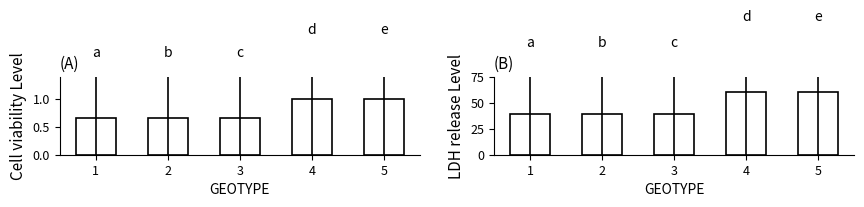

The Mean VALUE (normalized) series shows 0.4 at 2. True or false?

False